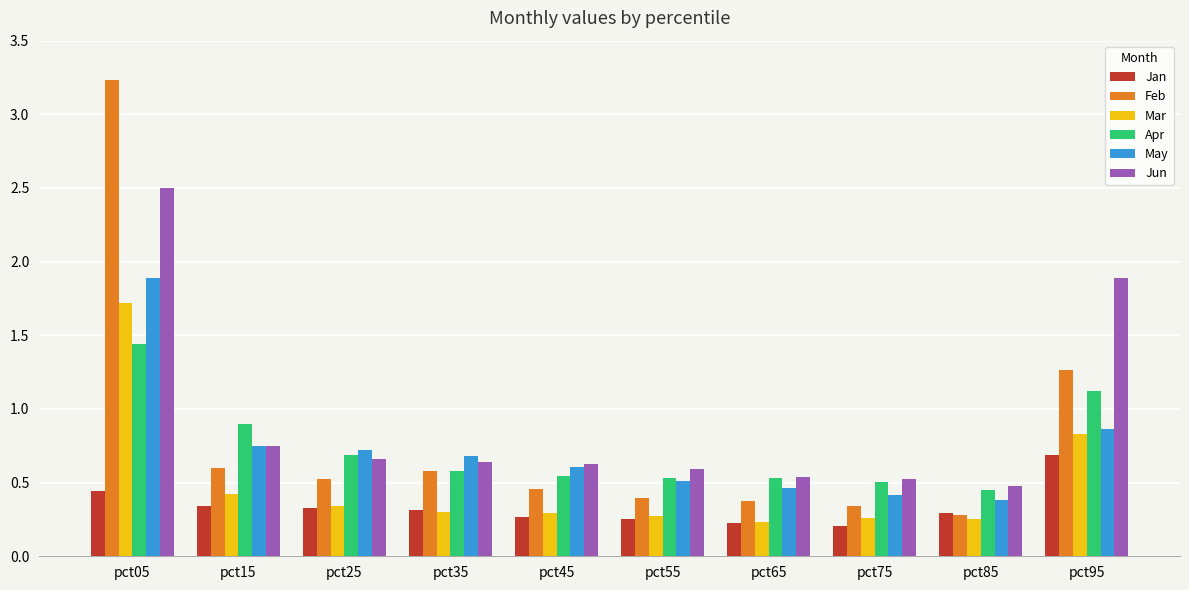

Which category has the highest value in the Mar series?

pct05